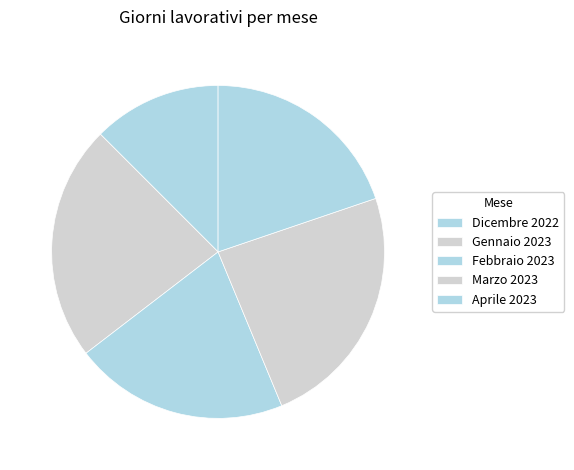

How many segments does this pie chart have?

5